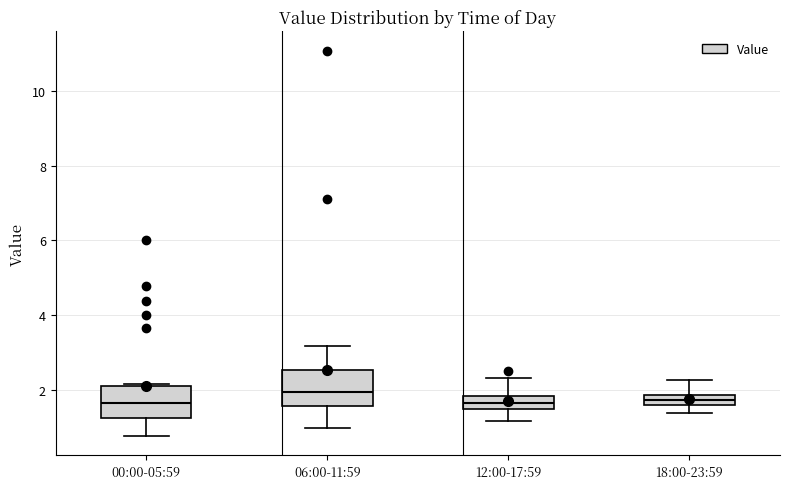

Where does the lower whisker of the box for 00:00-05:59 end on the y-axis? The values are not printed on the chart, so give them approximately, as read against the axis.

0.8